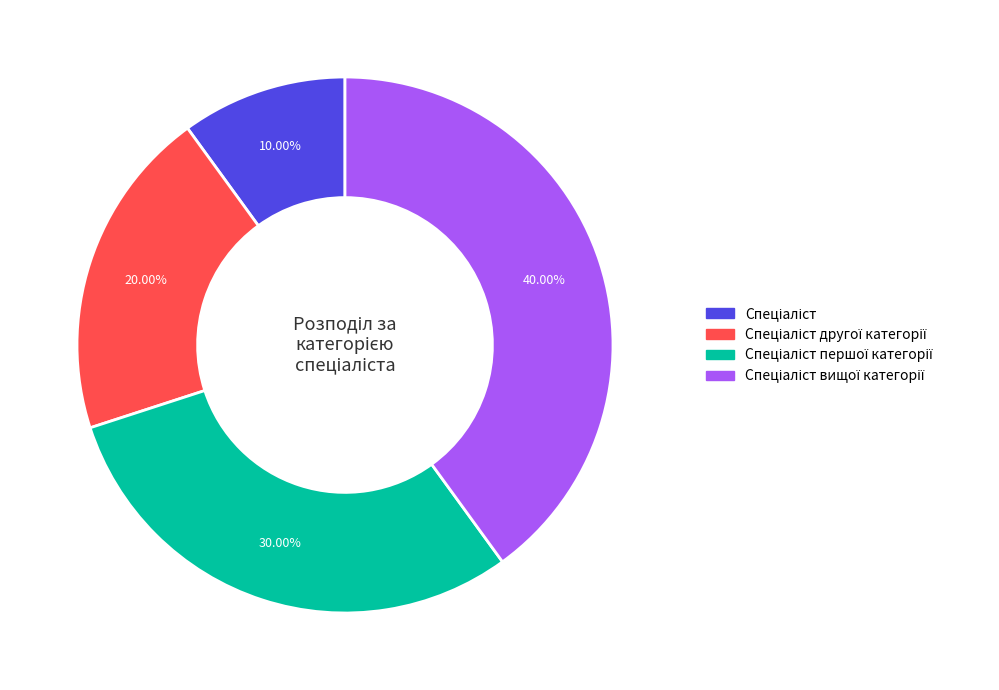

Is there a majority slice in this chart?

No